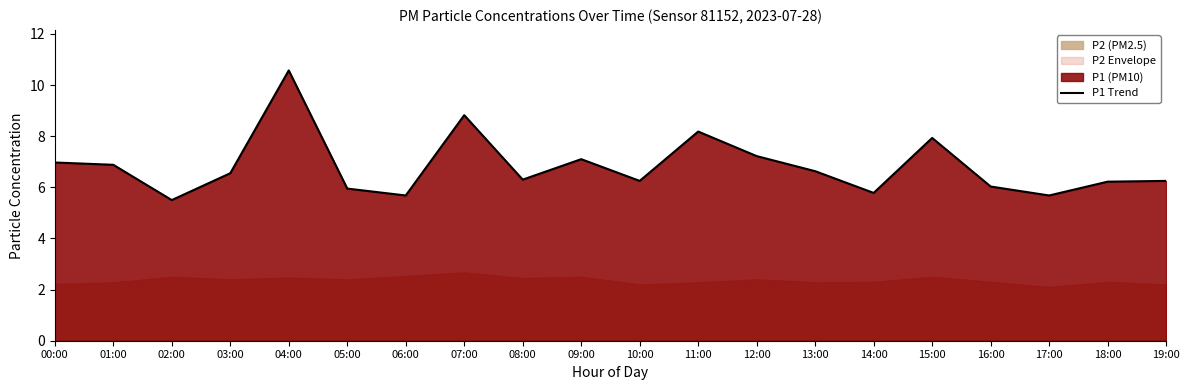

What is the value of the 8th point from the left?

8.8